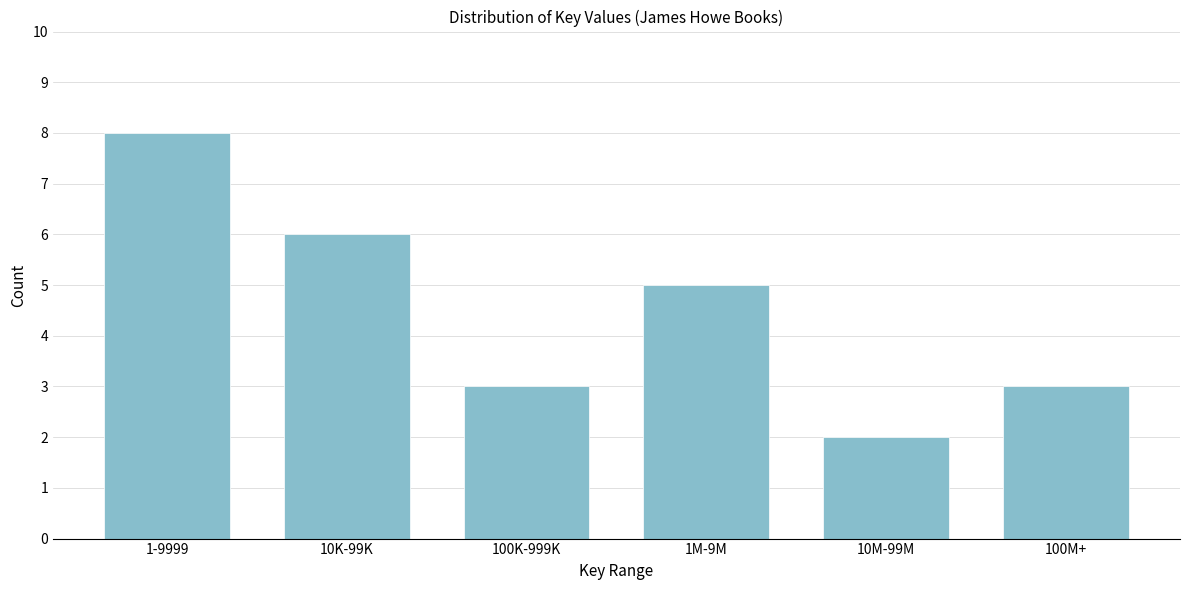

Reading left to right, list all the values displayed in this chart.

8	6	3	5	2	3